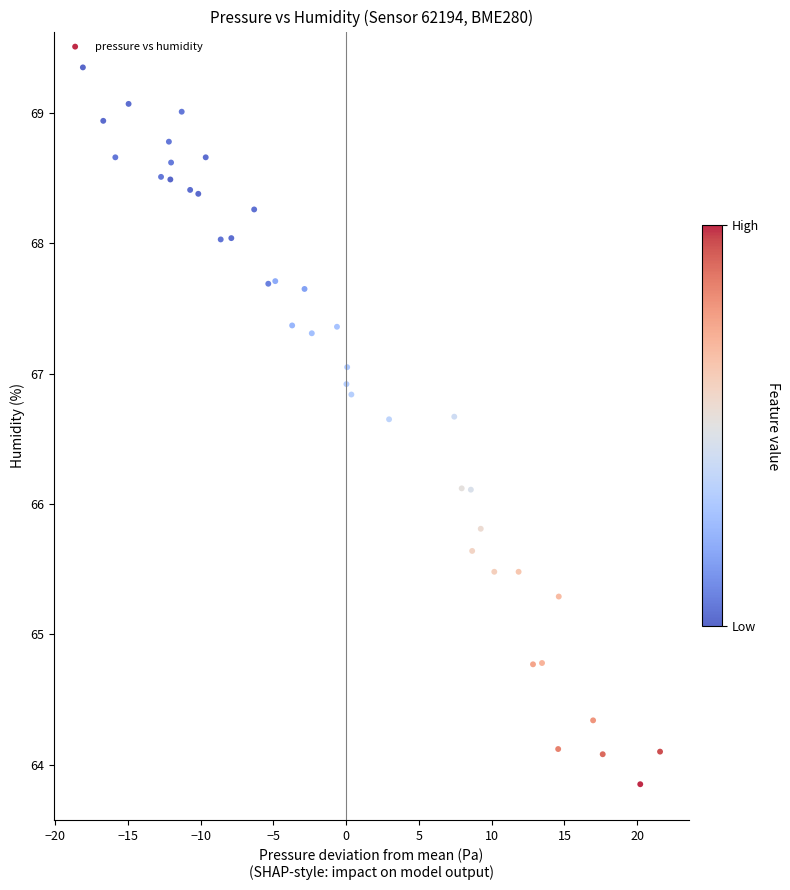

What is the range of Y values (max minus min)?

5.5